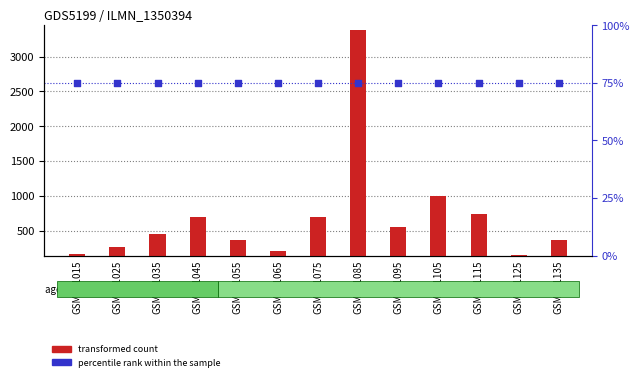

Which series reaches the minimum Y coordinate?

percentile rank within the sample